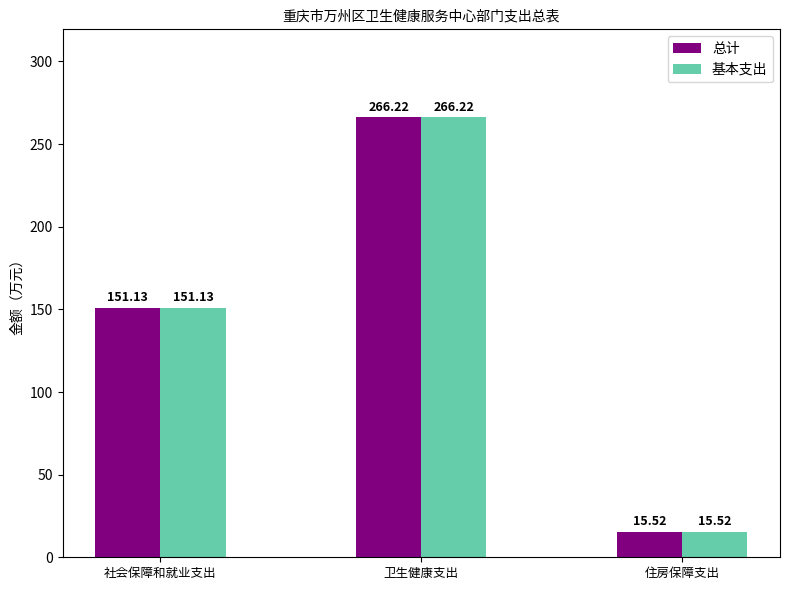

What is the approximate value of 基本支出 at 住房保障支出?

15.5